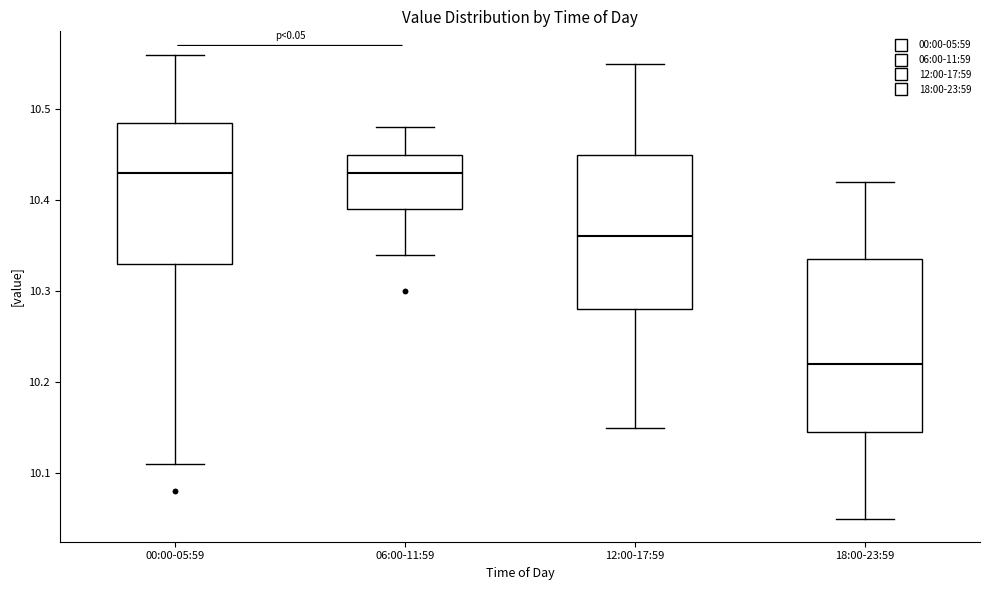

Where does the upper whisker of the box for 06:00-11:59 end on the y-axis? The values are not printed on the chart, so give them approximately, as read against the axis.

10.48